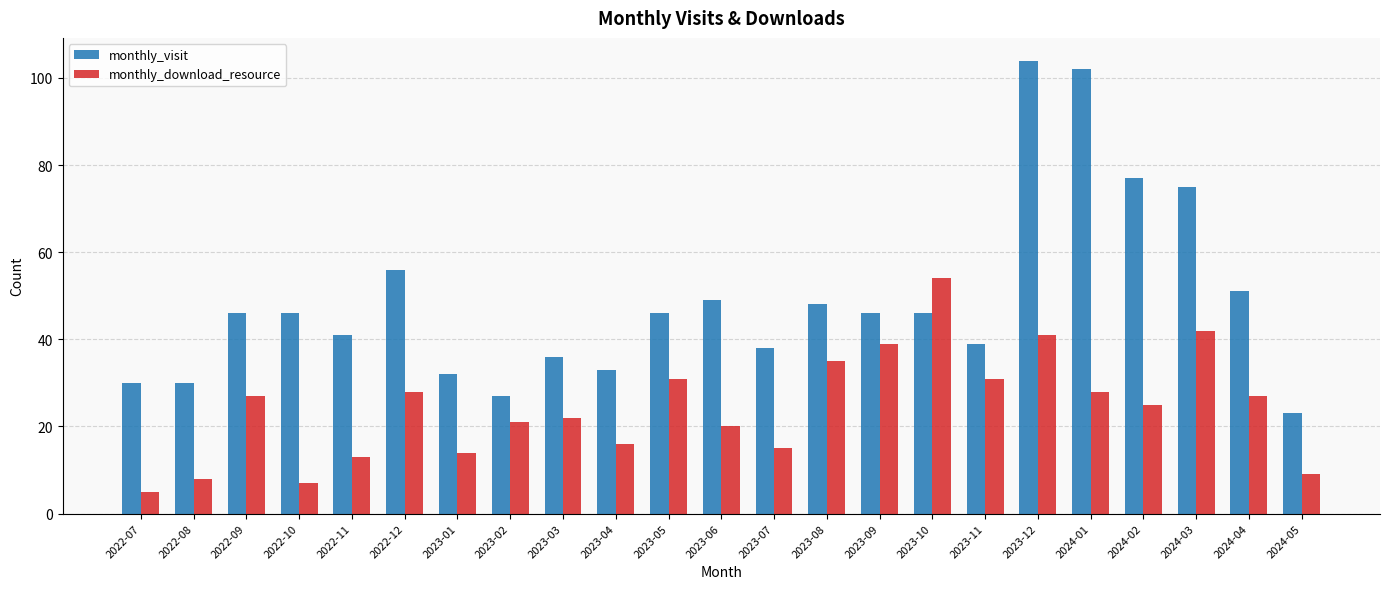

How many groups of bars are there?

23